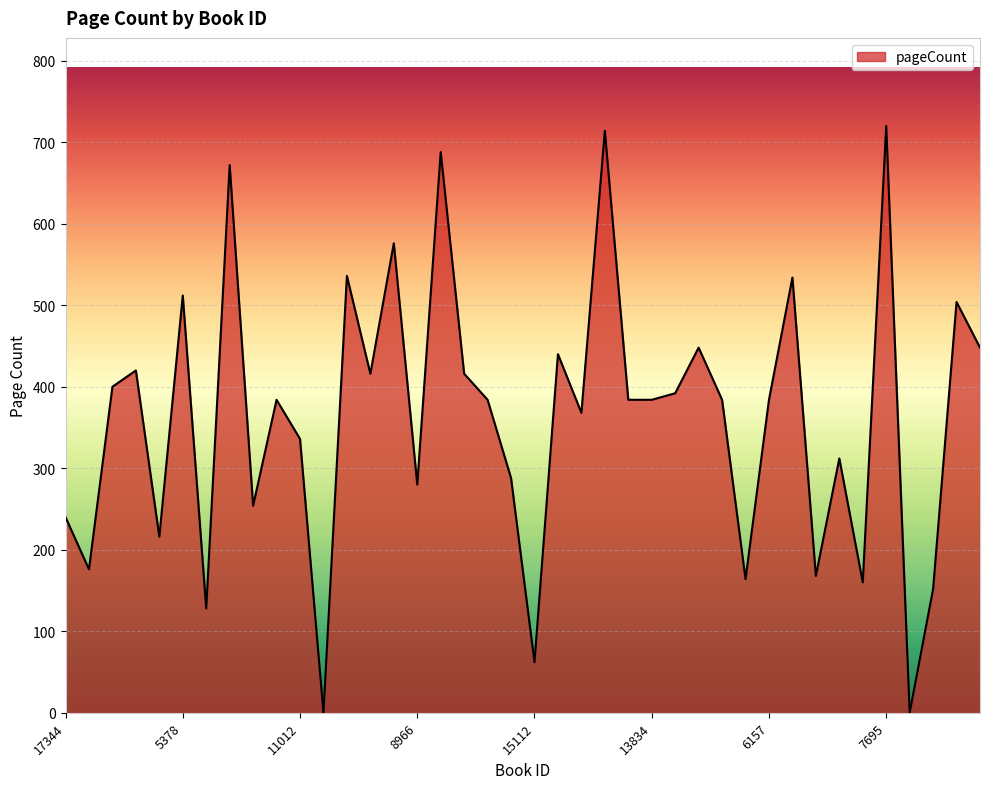

What is the maximum value shown in the chart?

720